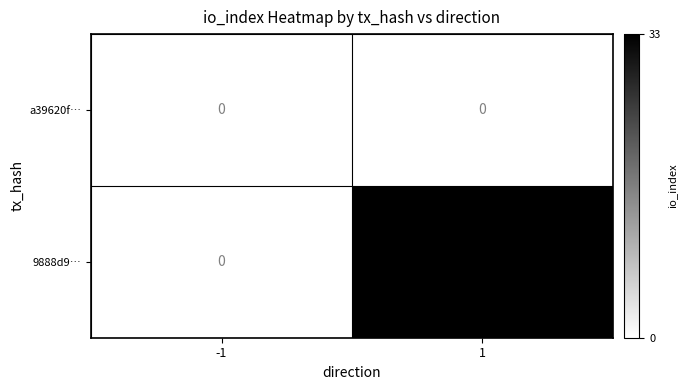

Rank the series by their maximum value, from highest to lowest.

9888d9…, a39620f…